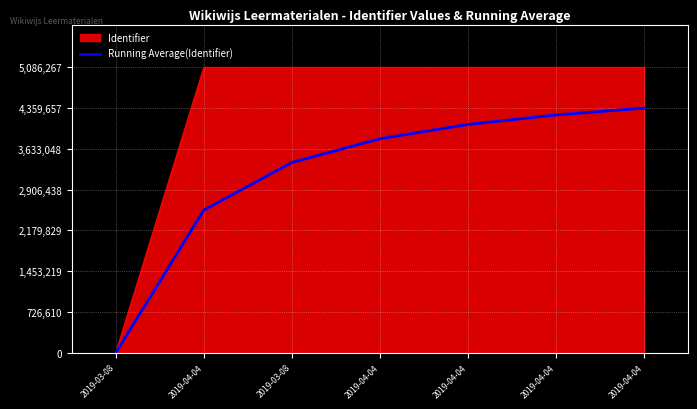

What is the greatest value displayed?

5086267.0